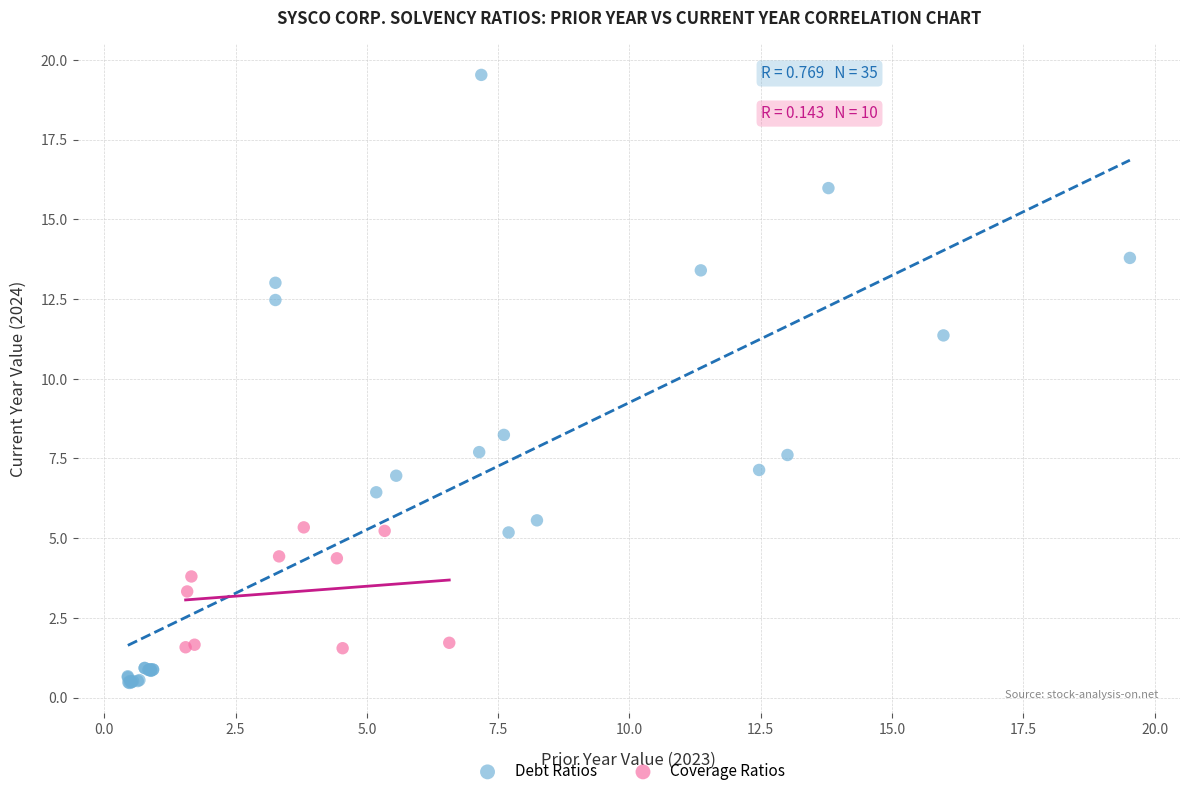

Which series contains the highest Y value?

Debt Ratios